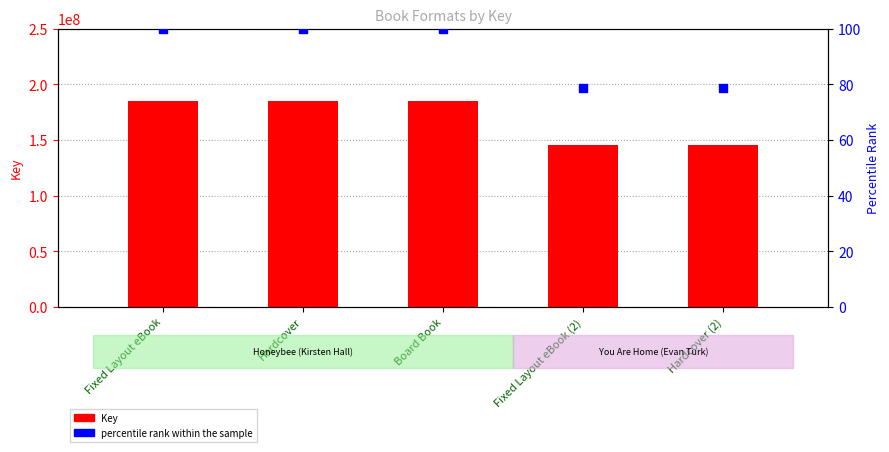

Which series reaches the minimum Y coordinate?

percentile rank within the sample